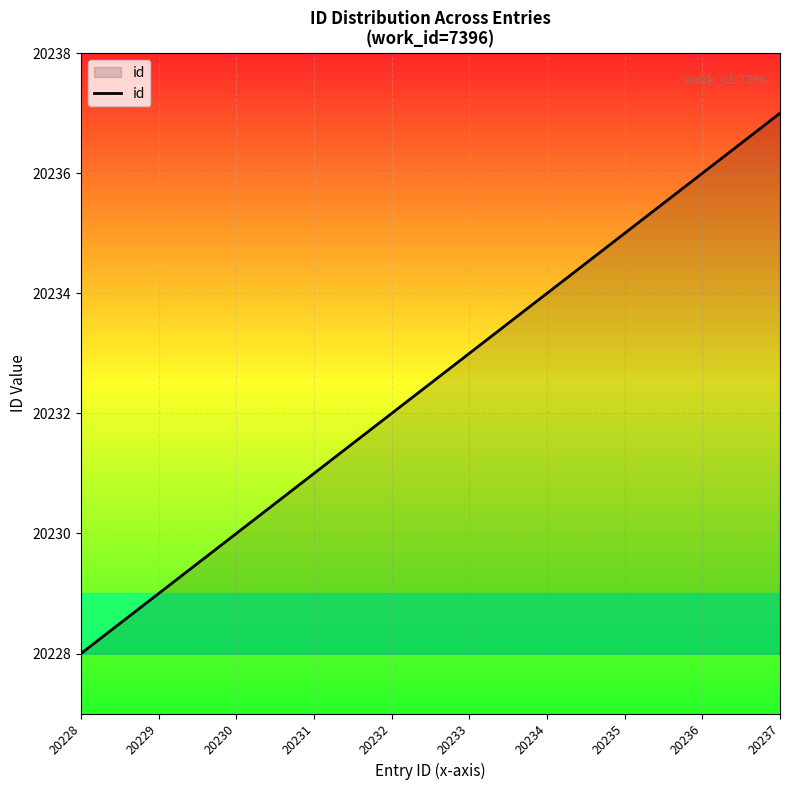

What is the ratio of the value at 20233 to the value at 20237?

1.0